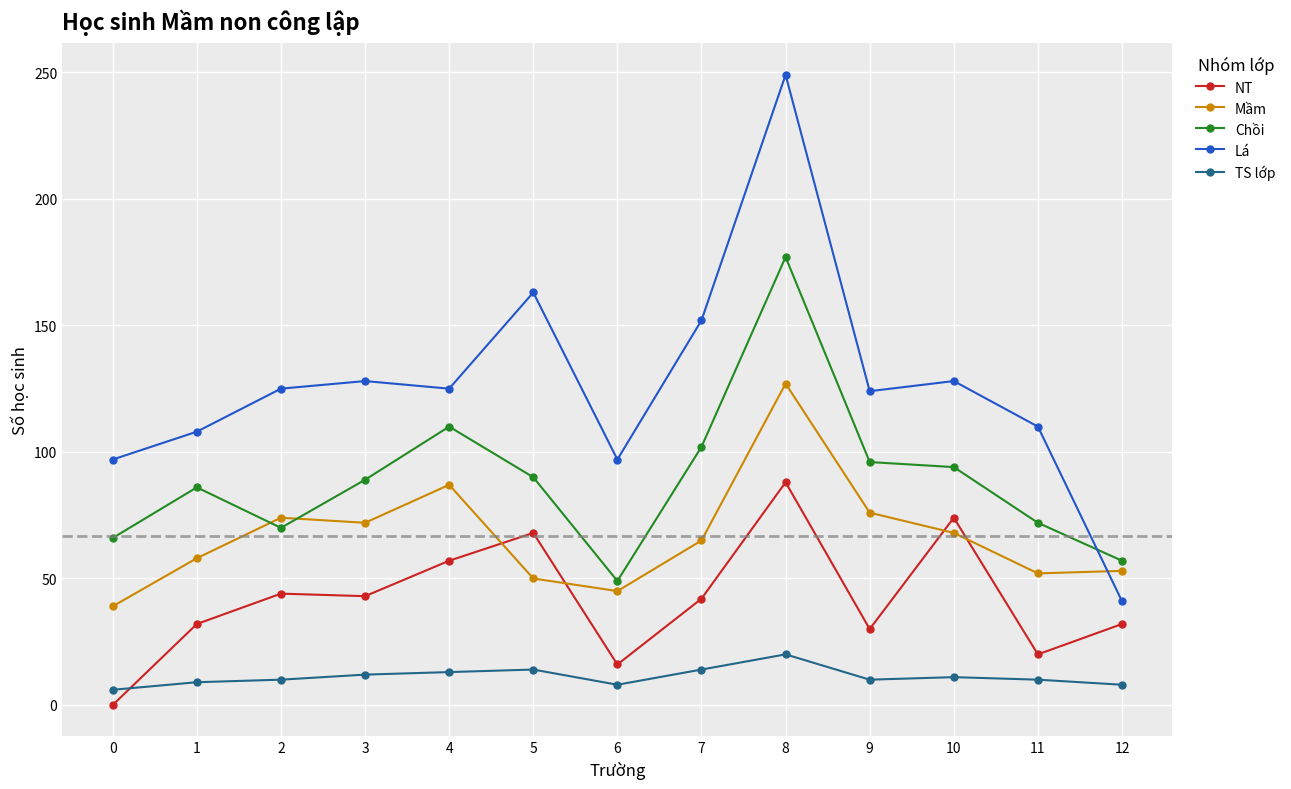

How many lines are shown in the chart?

5